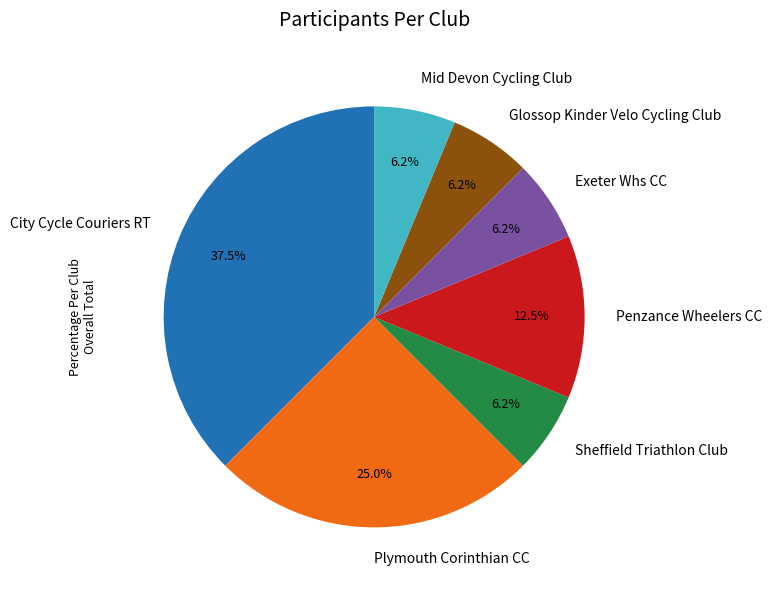

The Sheffield Triathlon Club slice represents 17% of the pie. True or false?

False